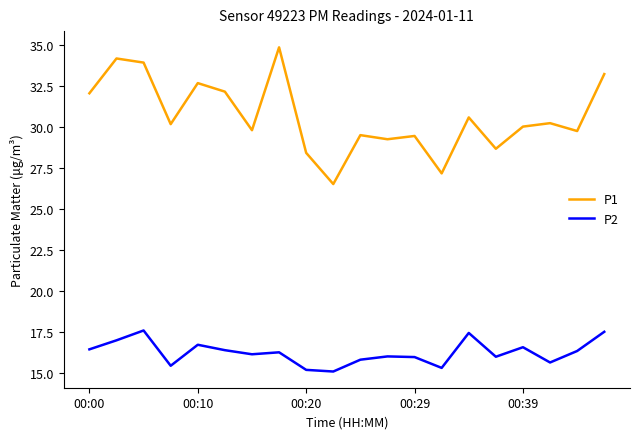

Rank the series by their maximum value, from highest to lowest.

P1, P2